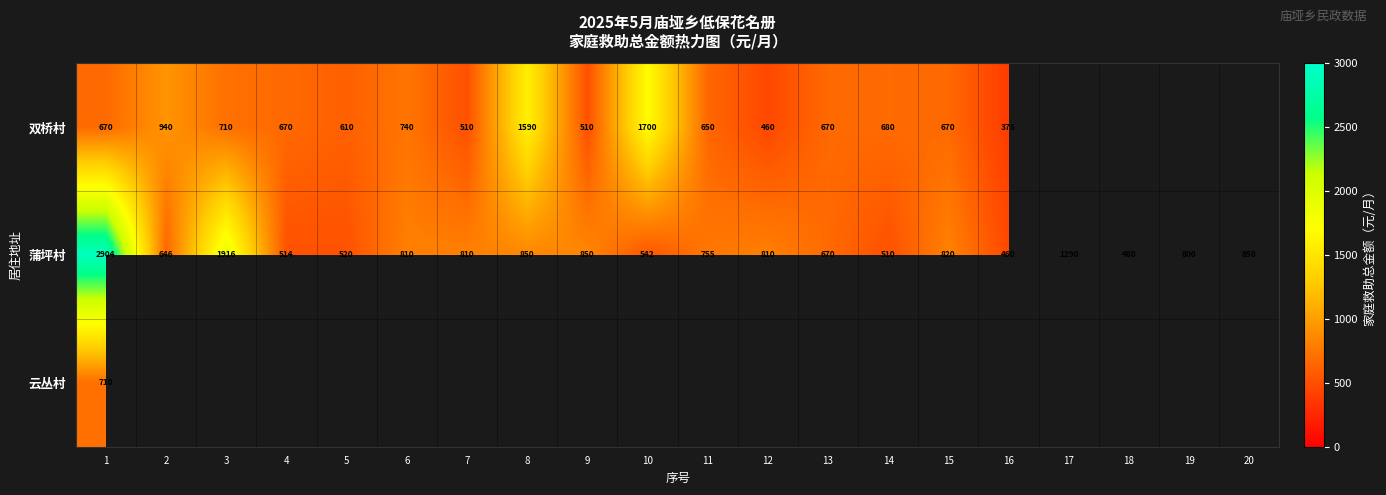

True or false: 蒲坪村 has a value of 820 at 15.

True